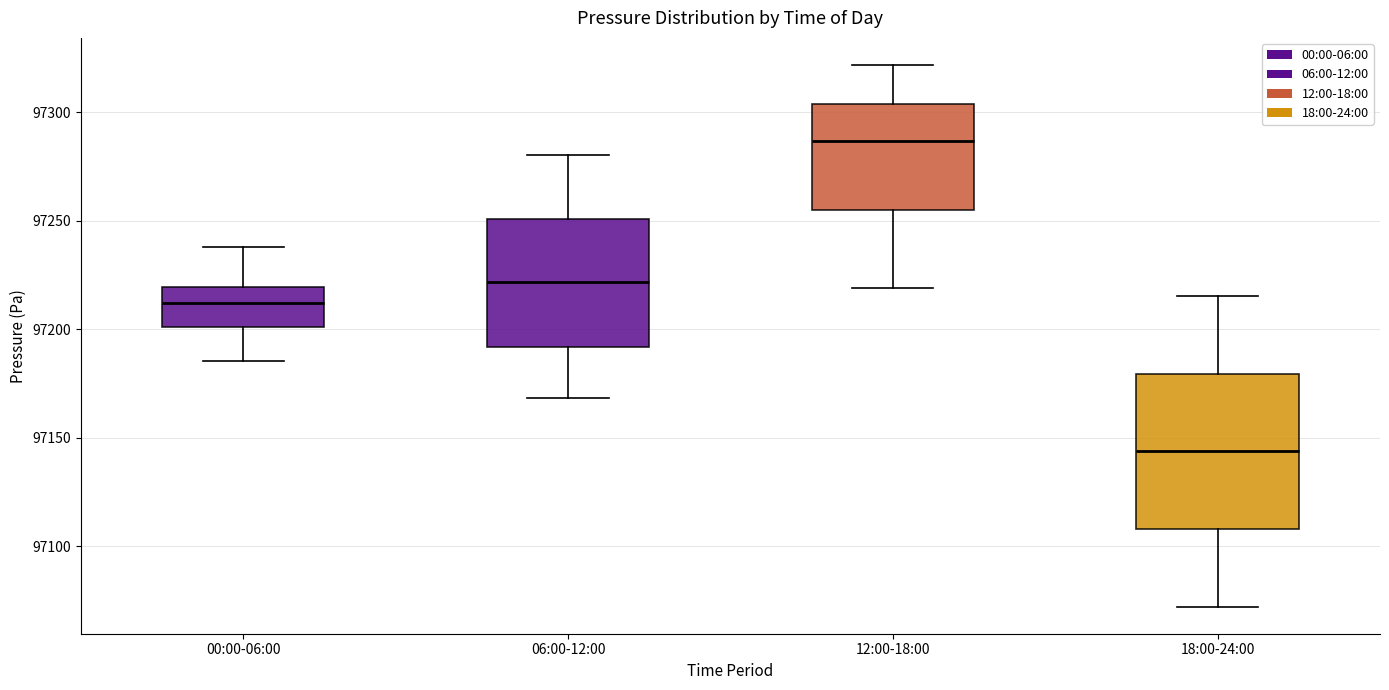

Reading left to right, read every box against the y-axis: the position of its median line, the range the box covers, and the ends of its whiskers. The values are not printed on the chart, so give them approximately, as read against the axis.

00:00-06:00: median 97210, box 97200 to 97220, whiskers 97185 to 97240
06:00-12:00: median 97220, box 97190 to 97250, whiskers 97170 to 97280
12:00-18:00: median 97285, box 97255 to 97305, whiskers 97220 to 97320
18:00-24:00: median 97145, box 97110 to 97180, whiskers 97070 to 97215